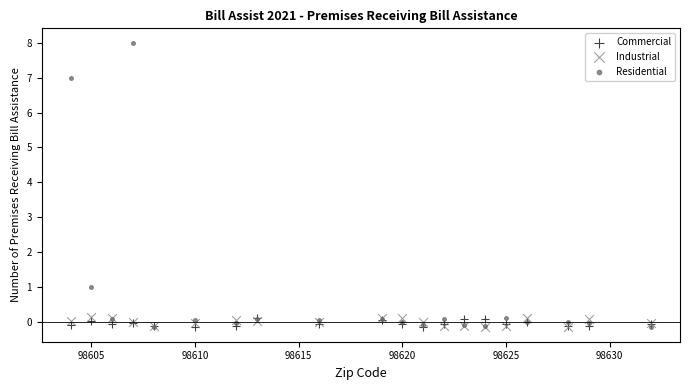

Which series reaches the maximum Y coordinate?

Residential